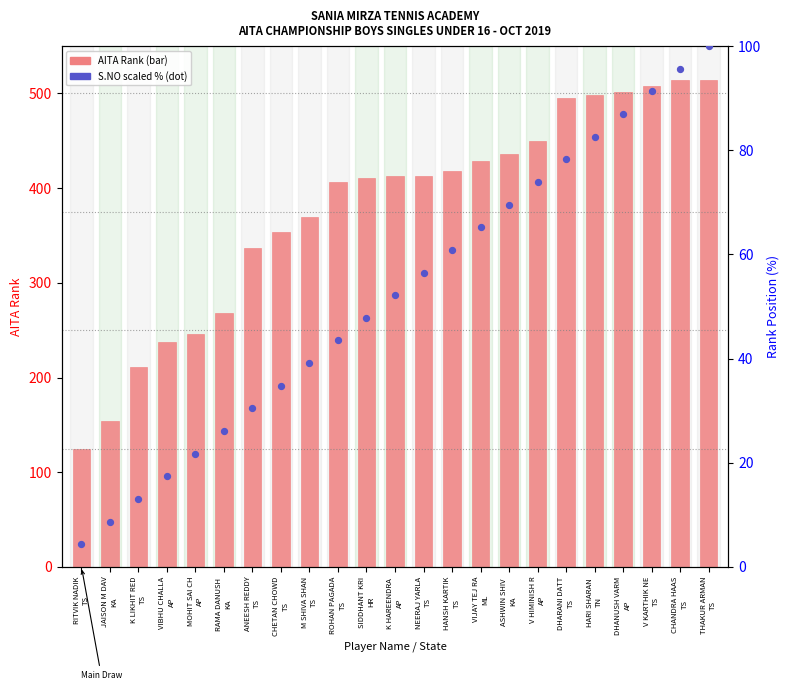

Which series has the largest total across all categories?

AITA Rank